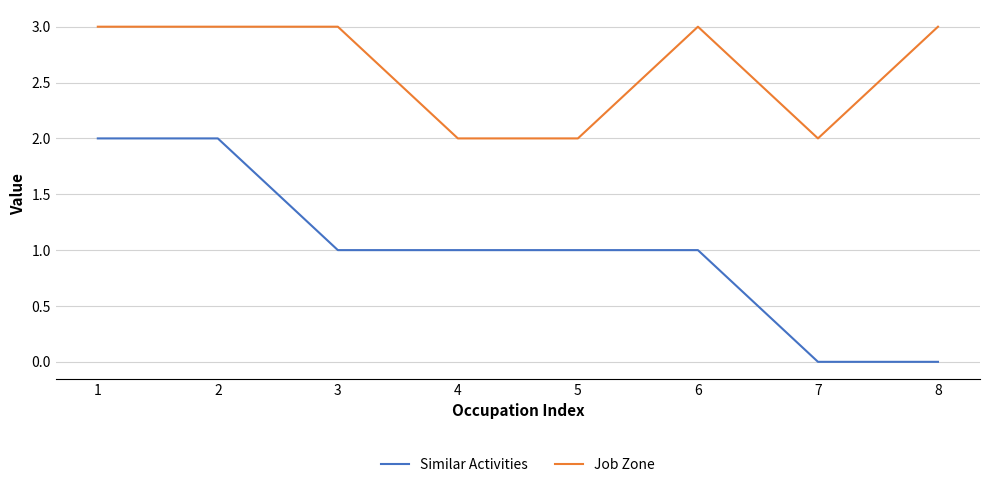

What is the maximum value shown in the chart?

3